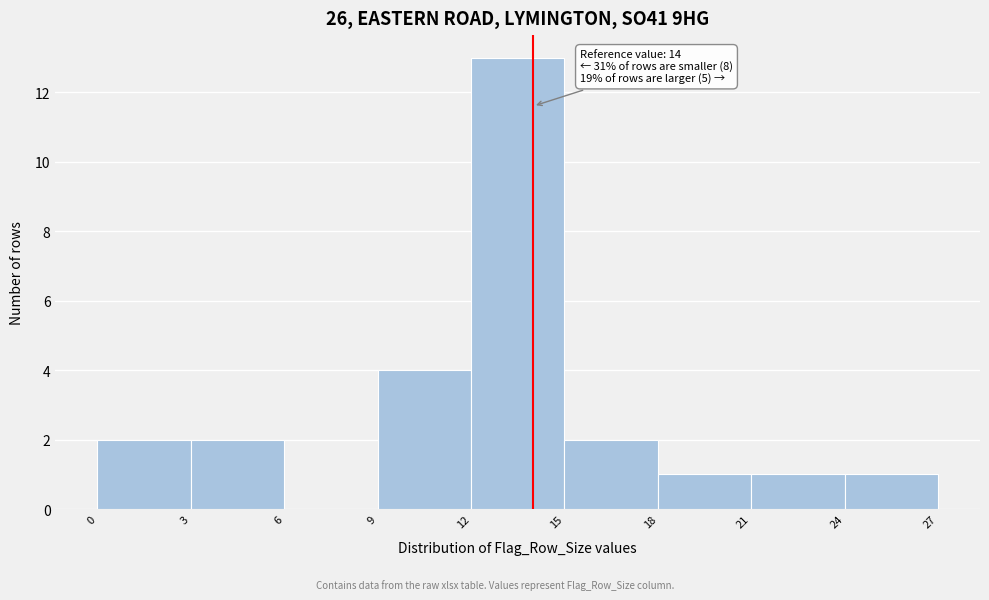

Which range on the x-axis has the tallest bar?

12 to 15